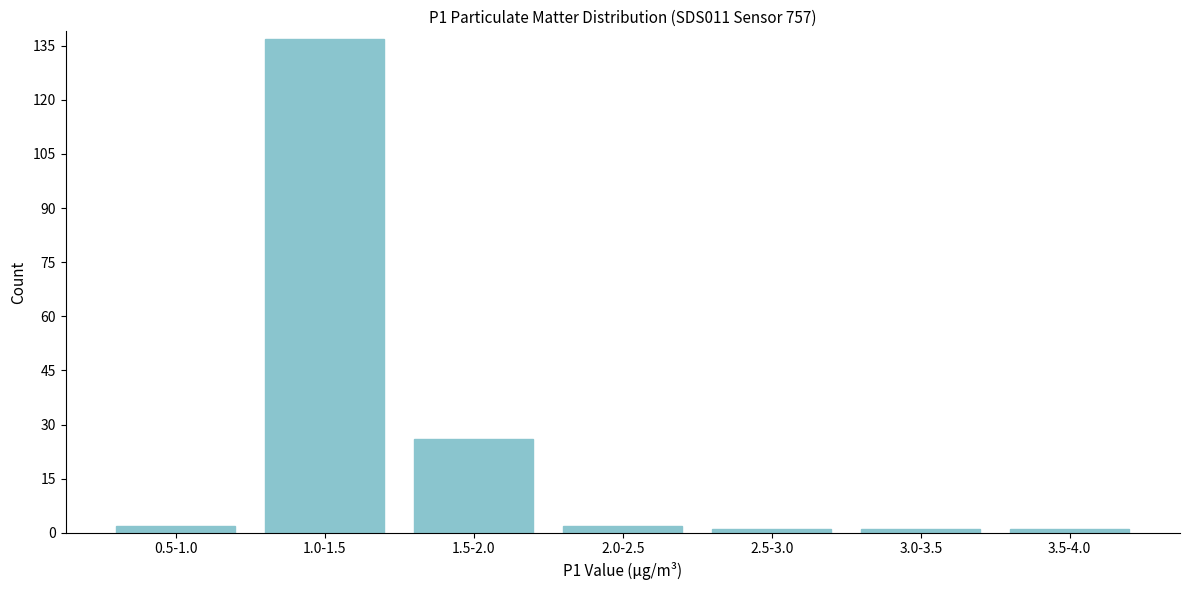

Reading right to left, transcribe all the data shown in this chart.

3.5-4.0=1	3.0-3.5=1	2.5-3.0=1	2.0-2.5=2	1.5-2.0=26	1.0-1.5=137	0.5-1.0=2